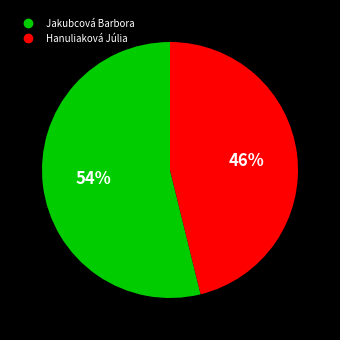

What is the ratio of the value at Jakubcová Barbora to the value at Hanuliaková Júlia?

1.2